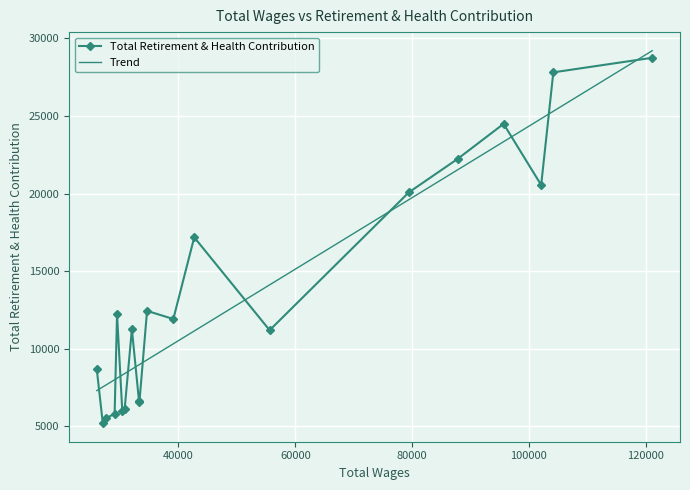

What is the maximum value shown in the chart?

28754